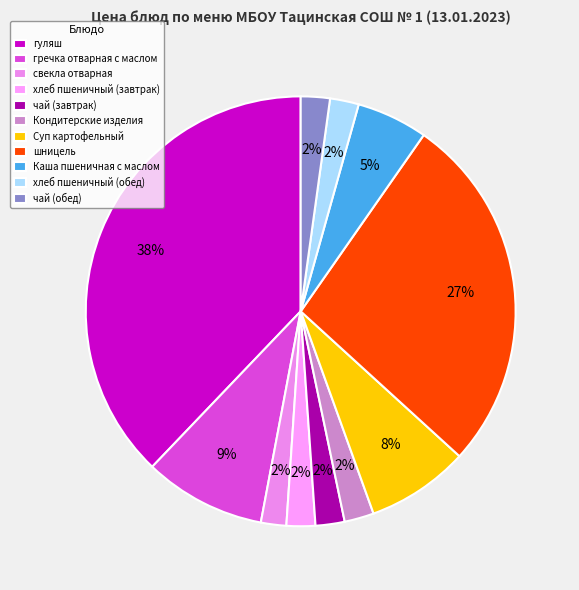

What is the largest slice in the pie chart?

гуляш